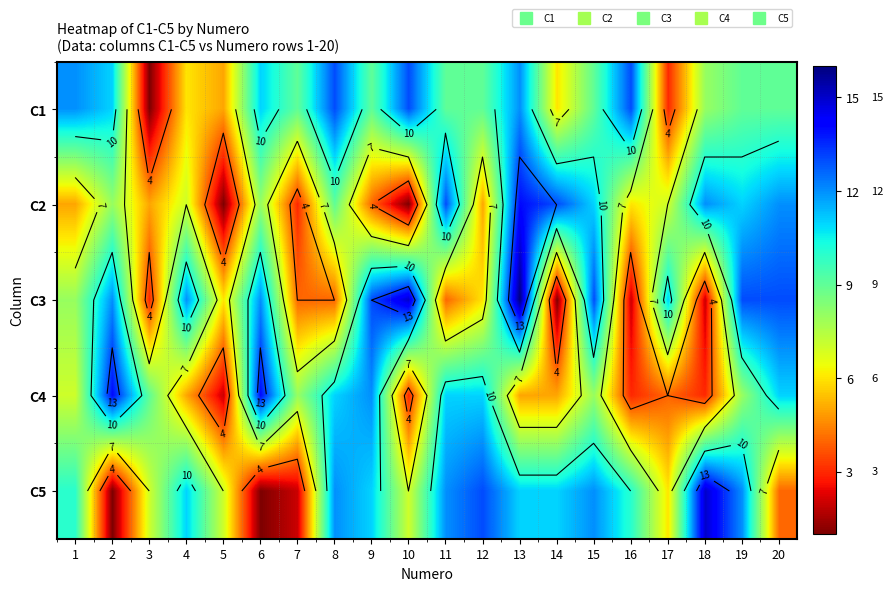

What is the maximum value for C4?

14